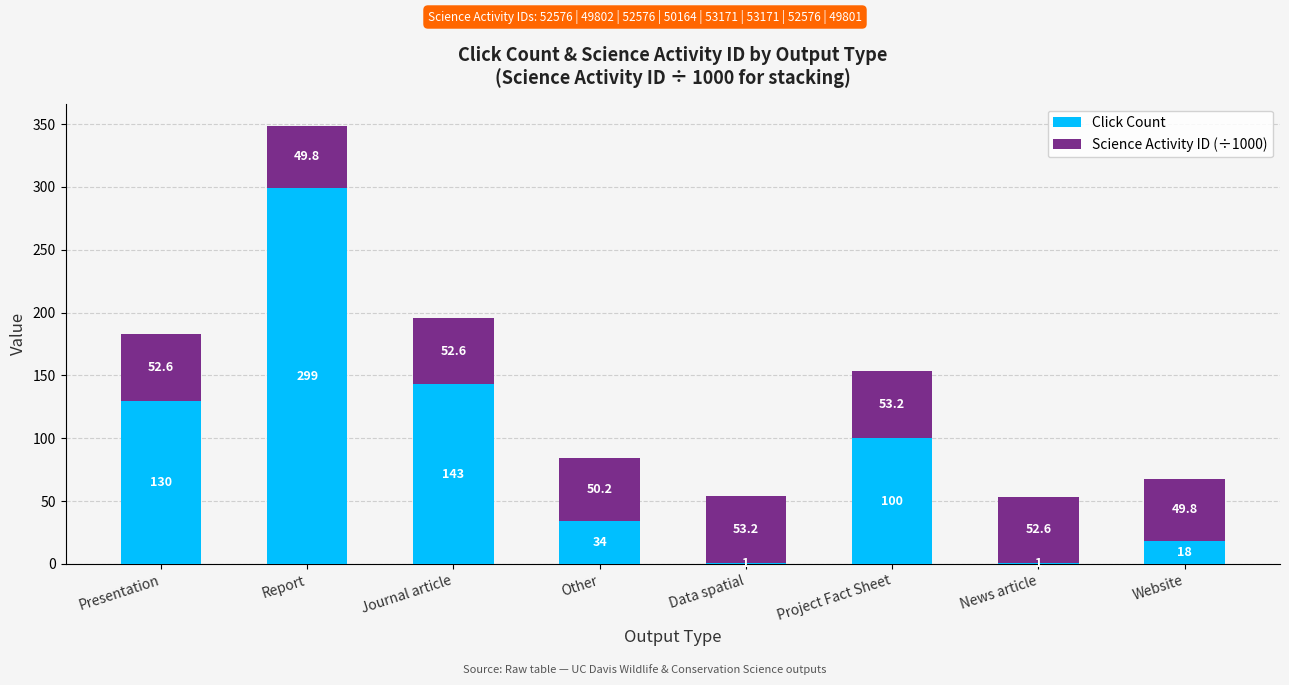

At which category is the sum across all series the highest?

Report